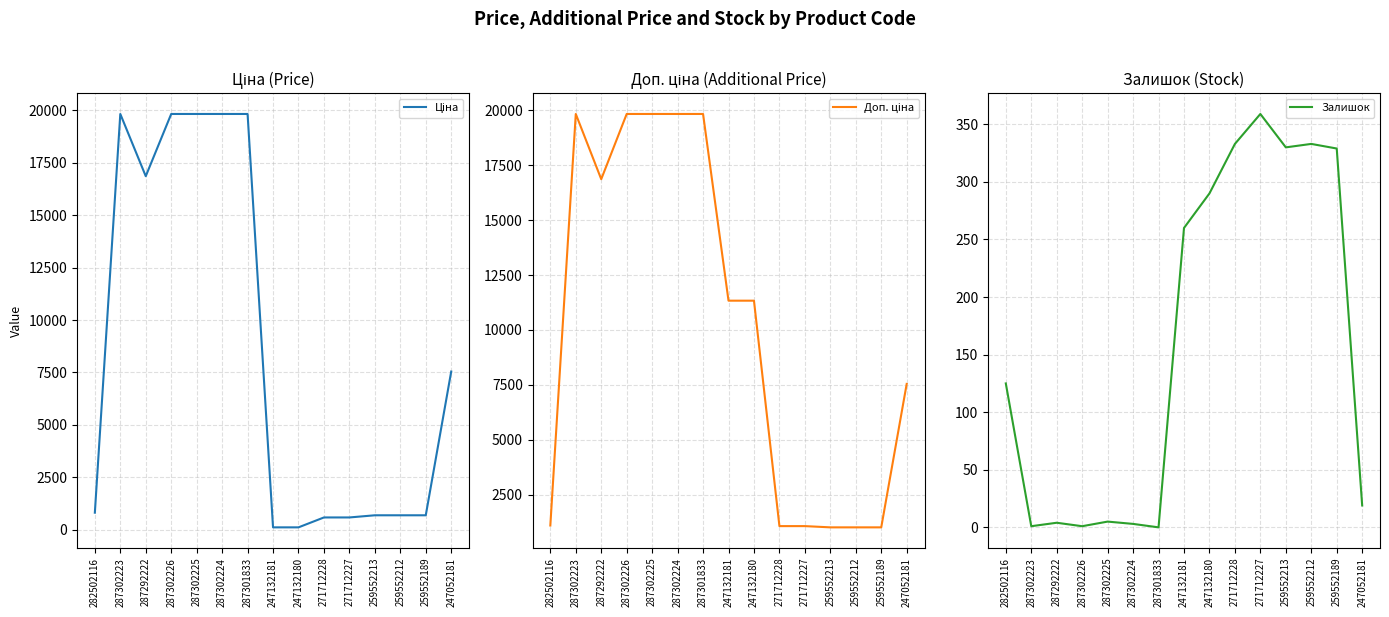

What is the label of the 13th point from the left?

259552212